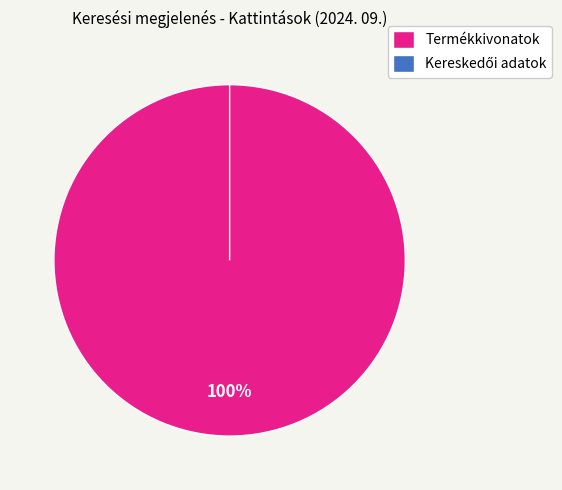

Is it true that Termékkivonatok is 100% of the pie?

True